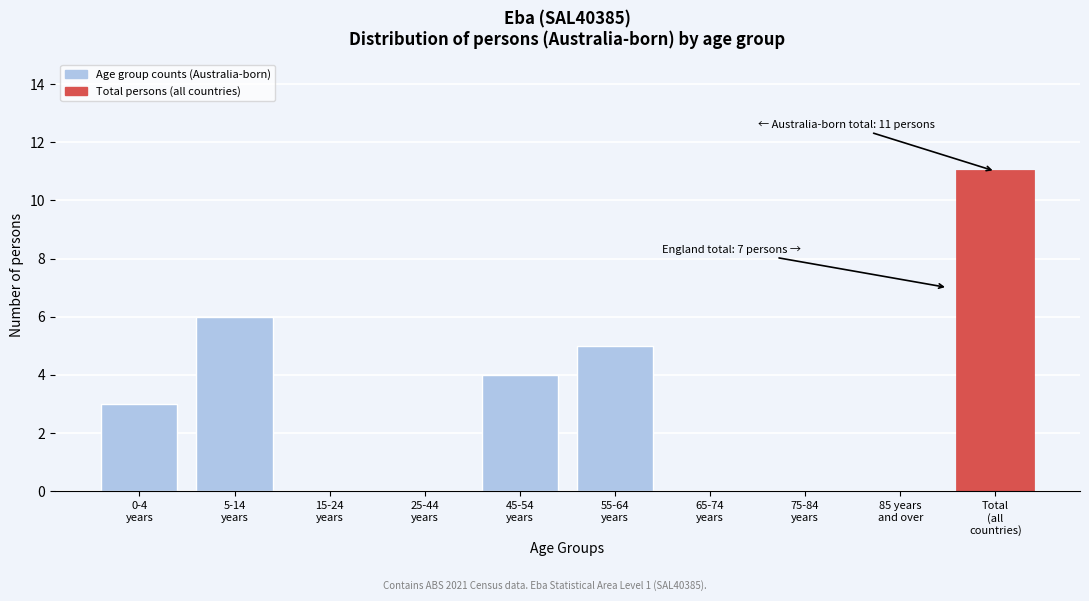

What is the maximum value shown in the chart?

11